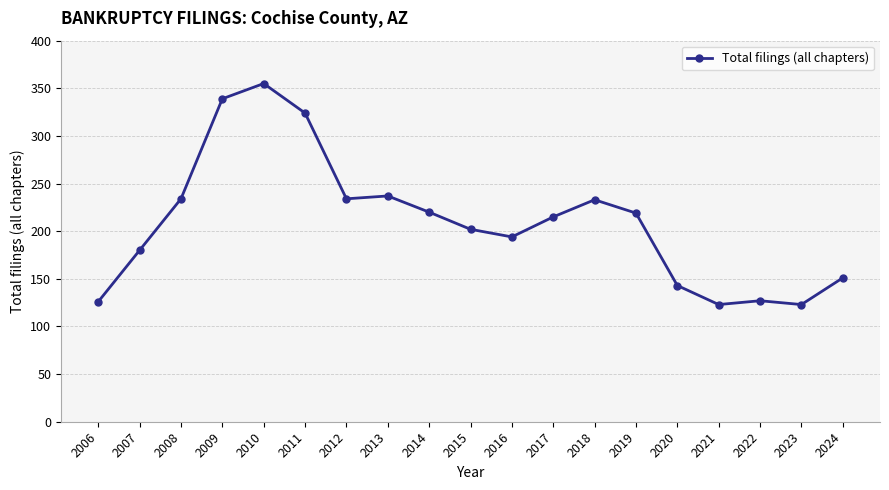

What is the difference between the second highest and second lowest values?

216